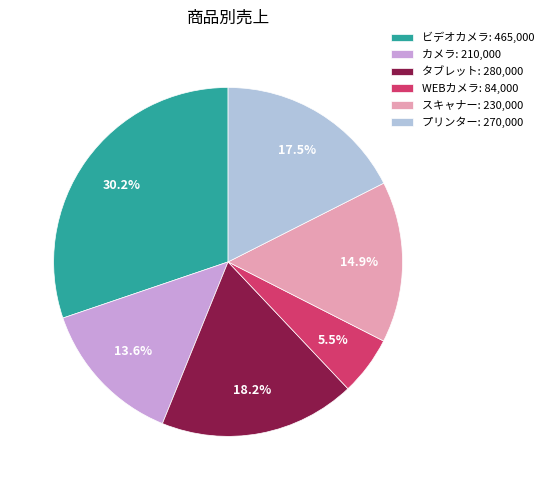

How many segments does this pie chart have?

6